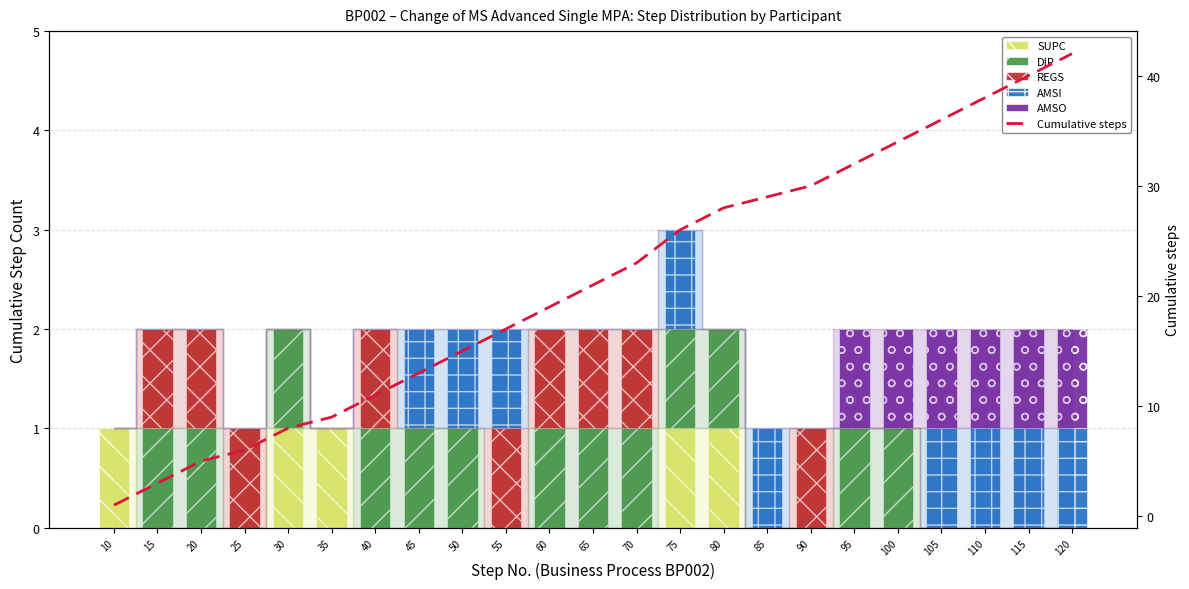

True or false: AMSO has a value of -1 at 20.

False